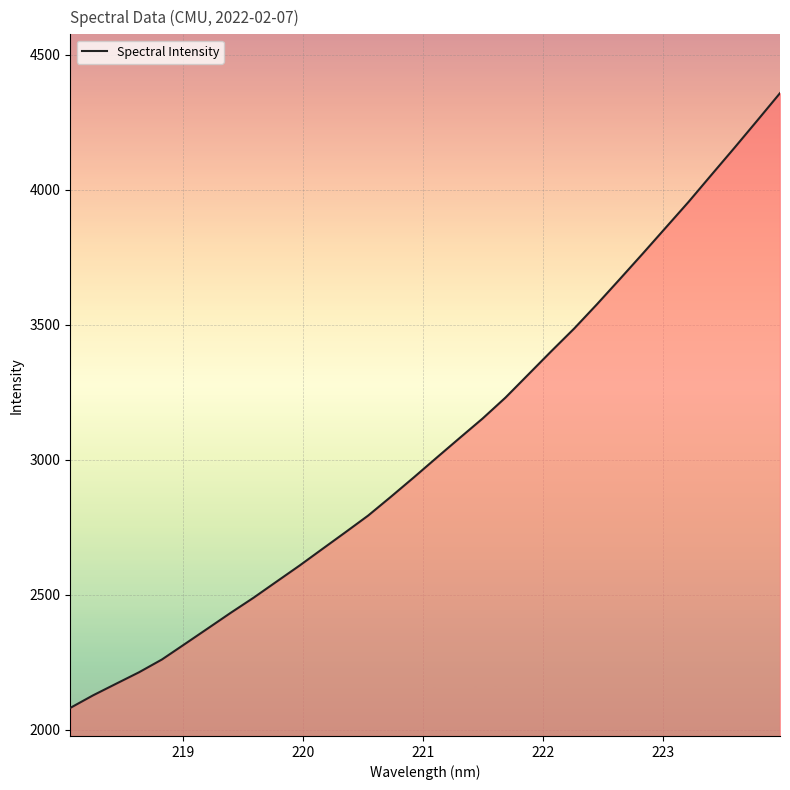

What is the minimum value shown in the chart?

2080.7